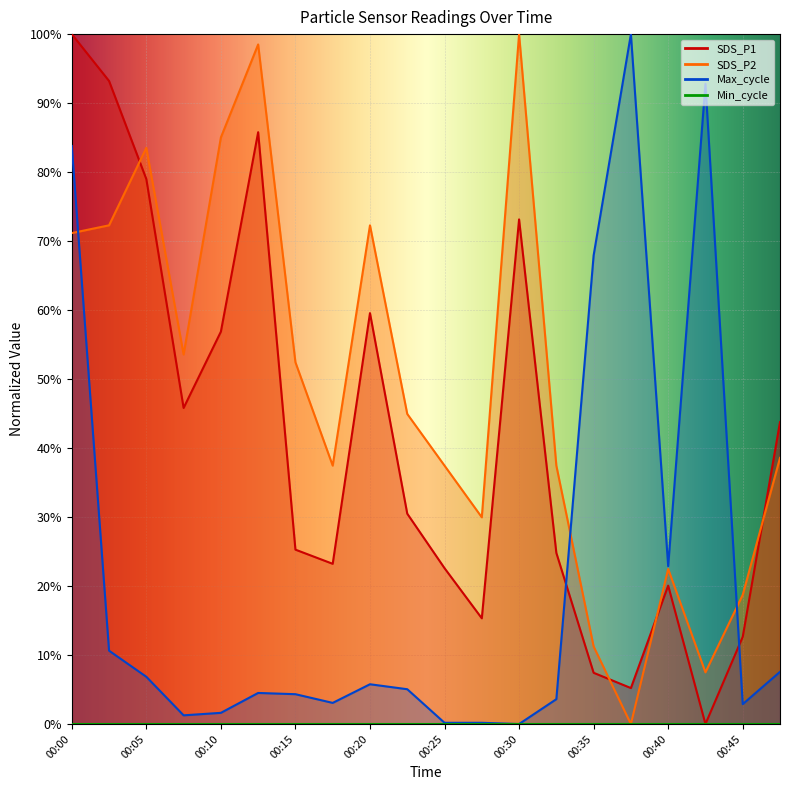

At which label is SDS_P1 closest to 0?

00:42